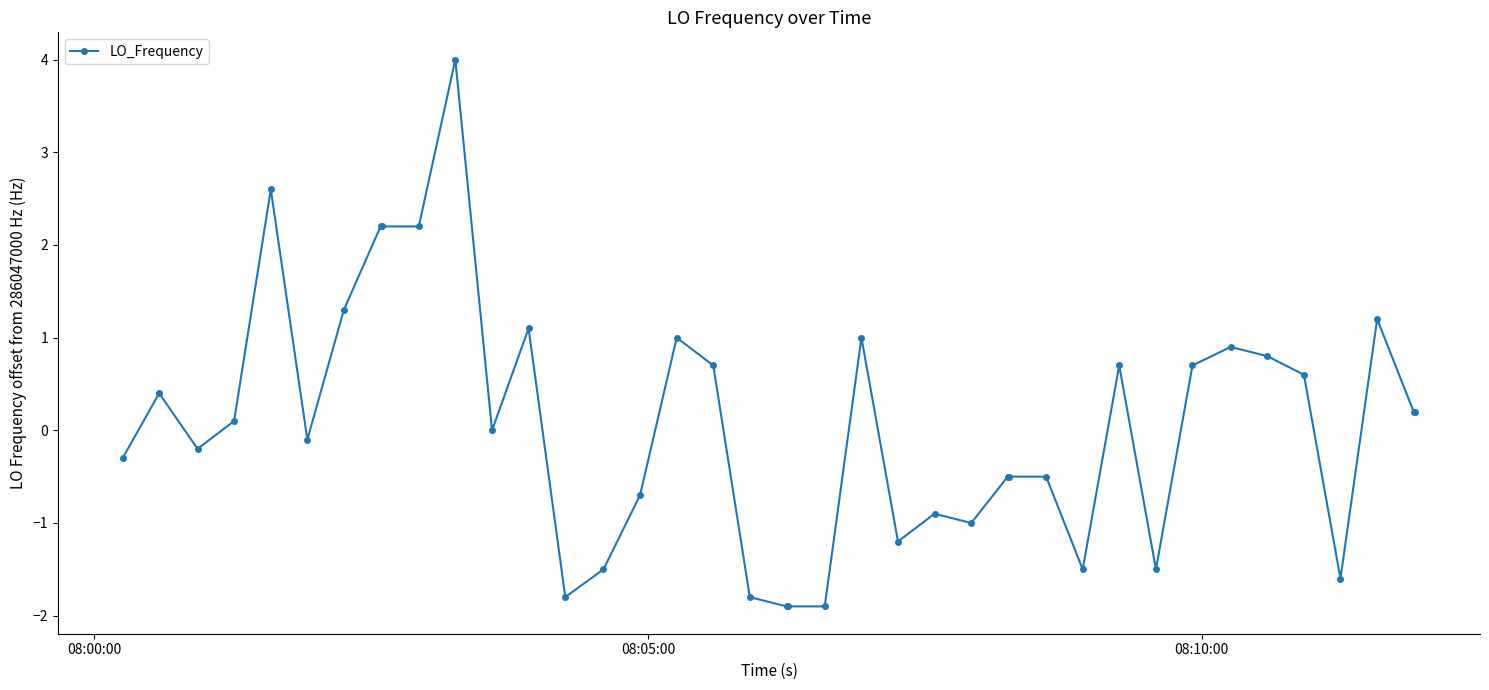

True or false: the data has more than 0 interior local peaks.

True